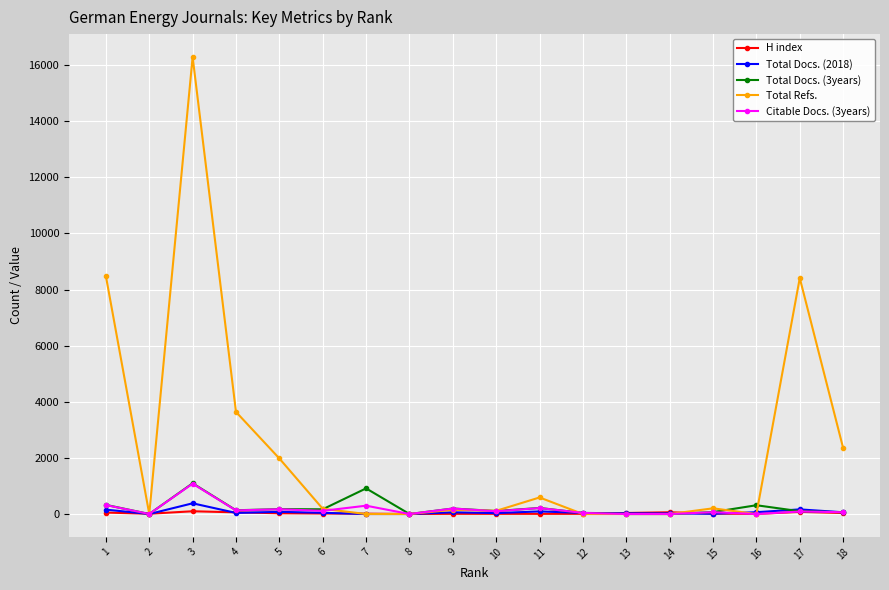

What is the total value across all series at 9?

611